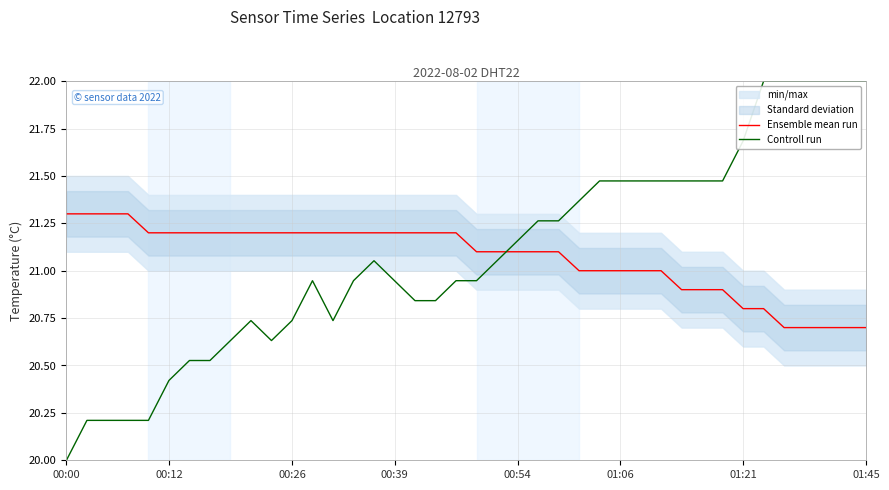

Which category has the highest value across all series?

34